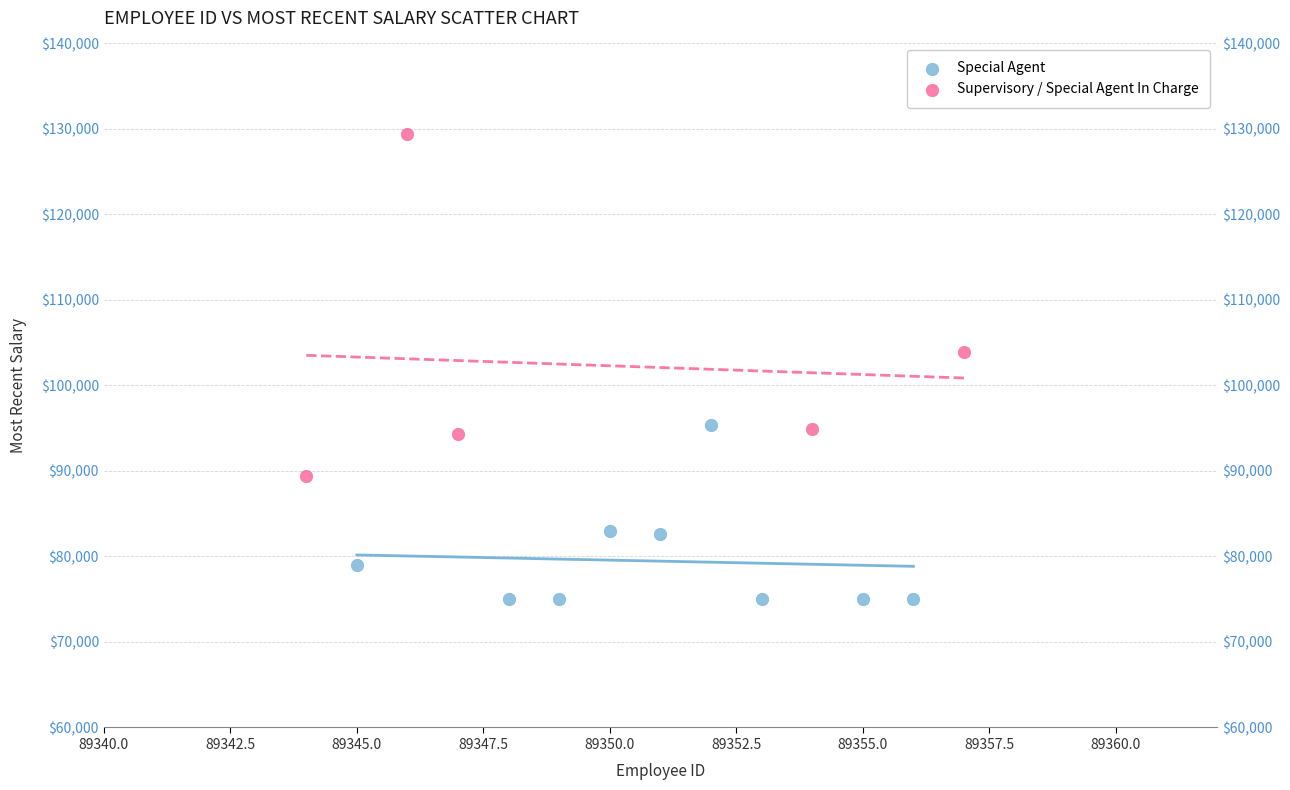

Which series has the largest Y range (max minus min)?

Supervisory / Special Agent In Charge